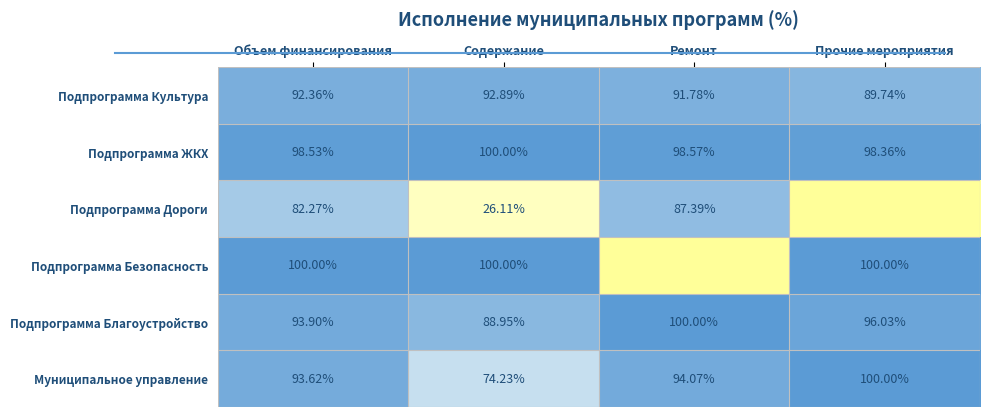

At which label does Подпрограмма Благоустройство reach its peak?

Ремонт